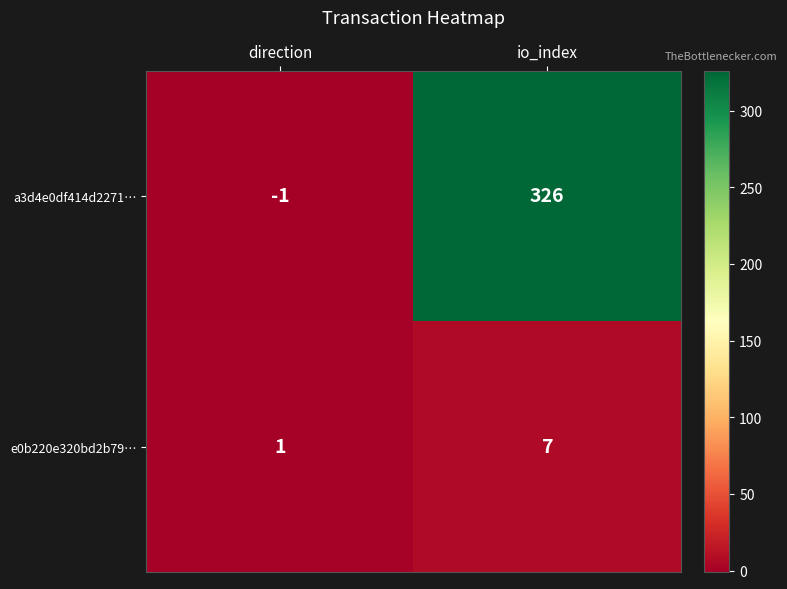

What is the difference between the a3d4e0df414d2271… values at io_index and direction?

327